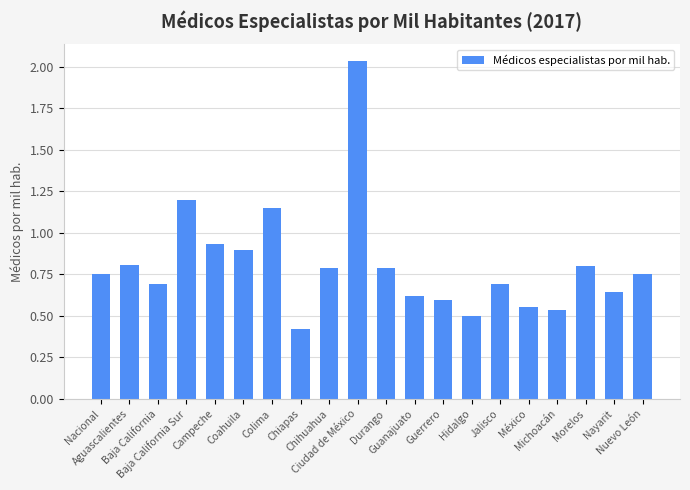

What is the smallest value displayed?

0.4